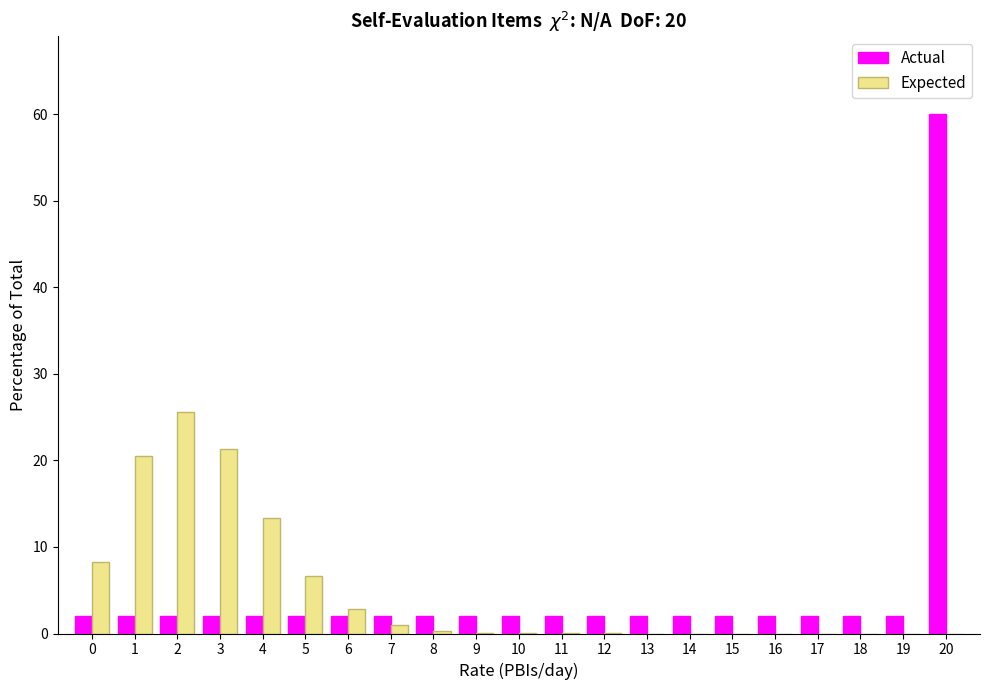

What is the greatest value displayed?

60.0